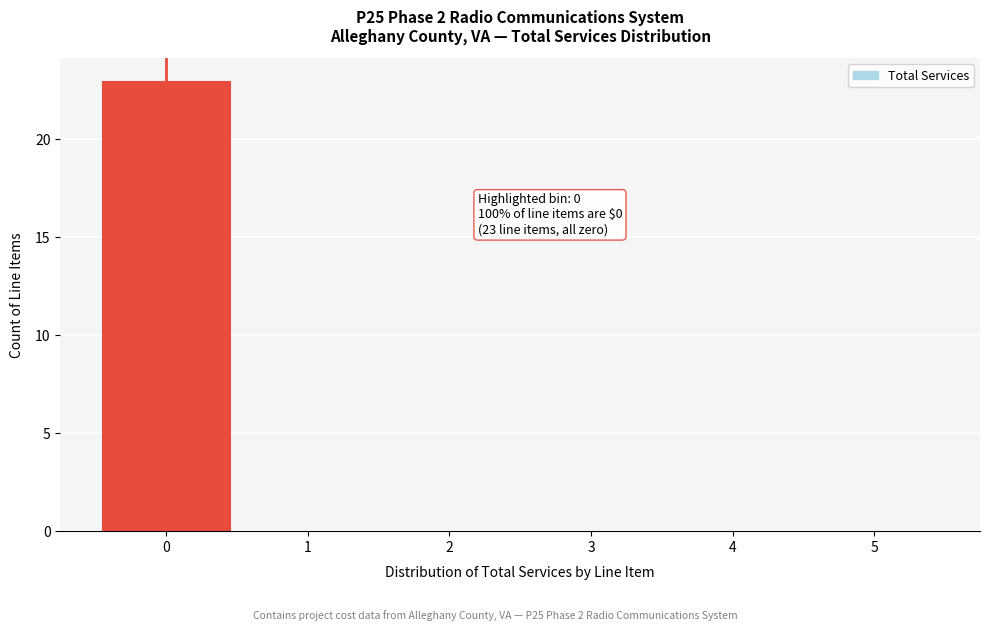

Over which range of the x-axis is the bar tallest?

-0.5 to 0.5